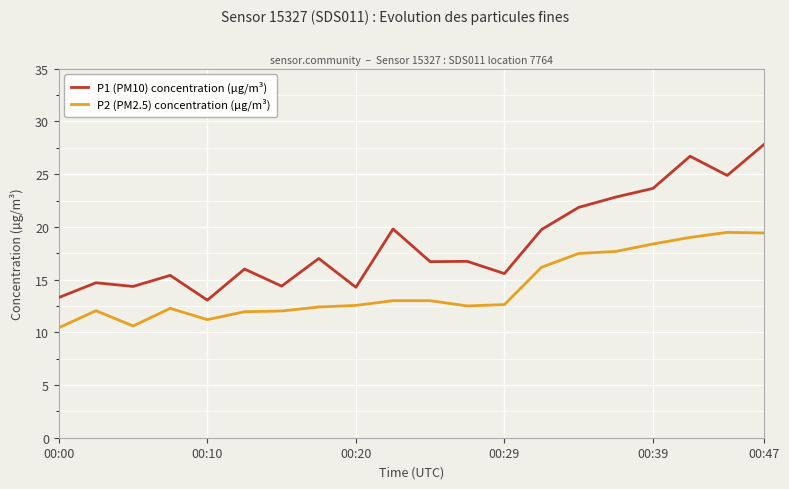

True or false: P2 (PM2.5) concentration (µg/m³) and P1 (PM10) concentration (µg/m³) cross at least once.

False